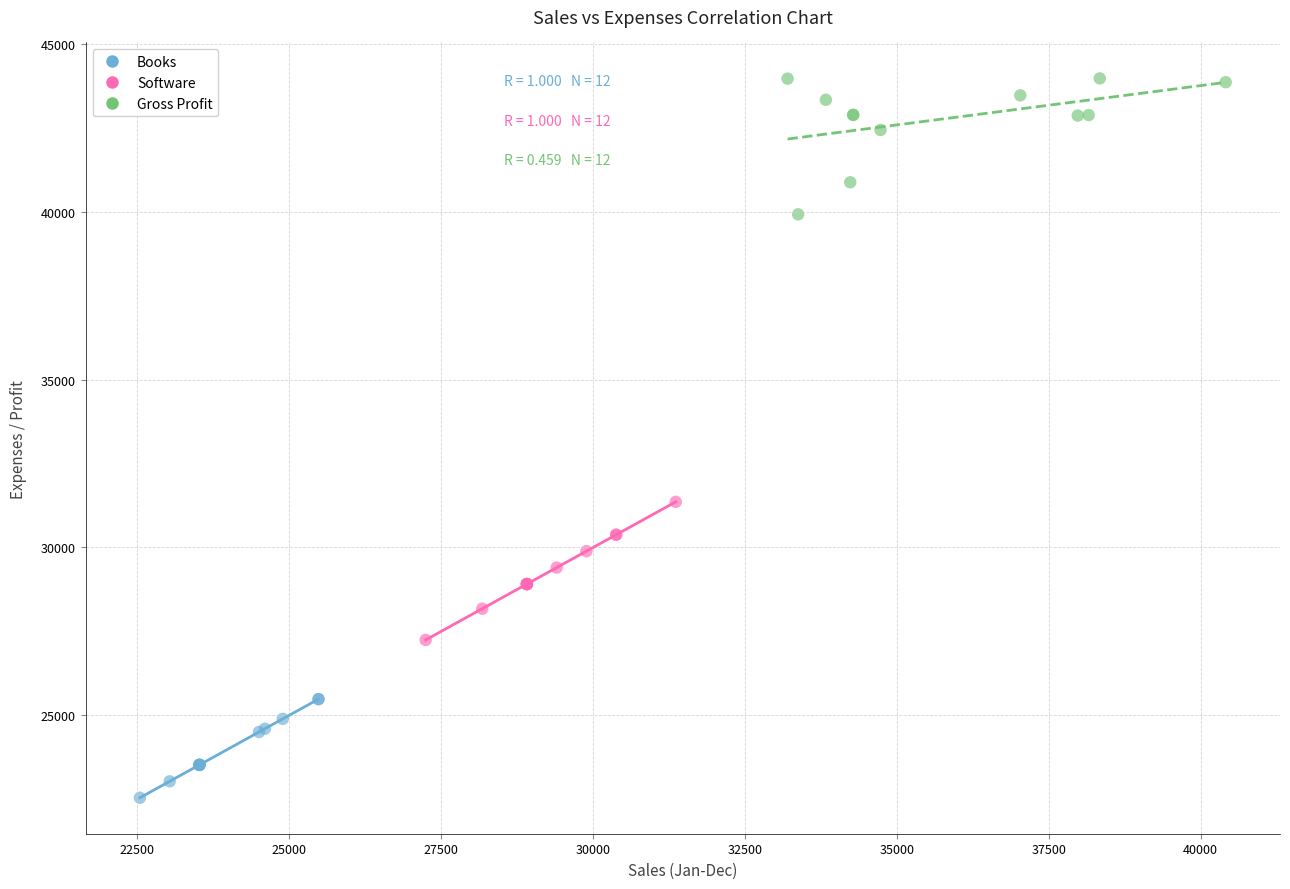

Which series reaches the minimum Y coordinate?

Books